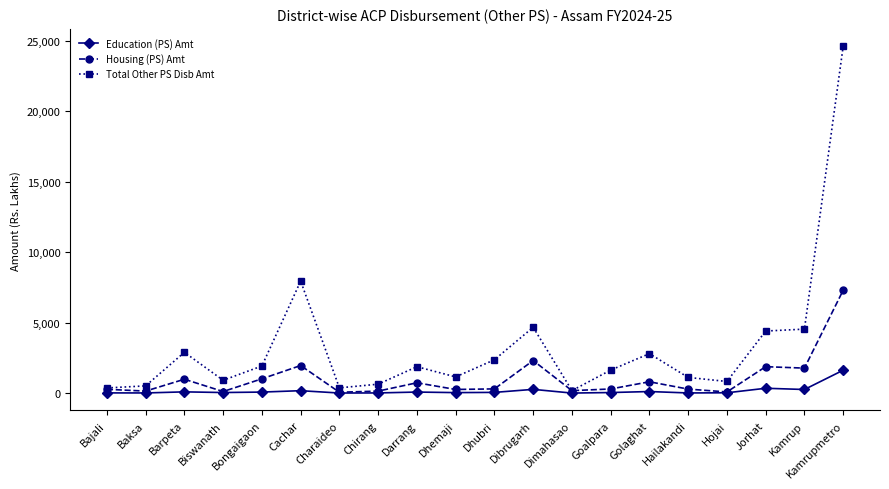

List the series in order of their peak value, lowest first.

Education (PS) Amt, Housing (PS) Amt, Total Other PS Disb Amt